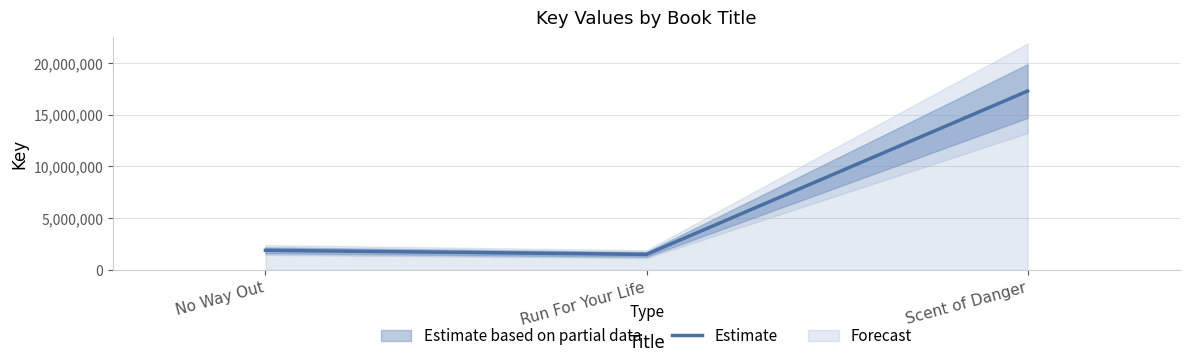

How many values are below 1907231?

1